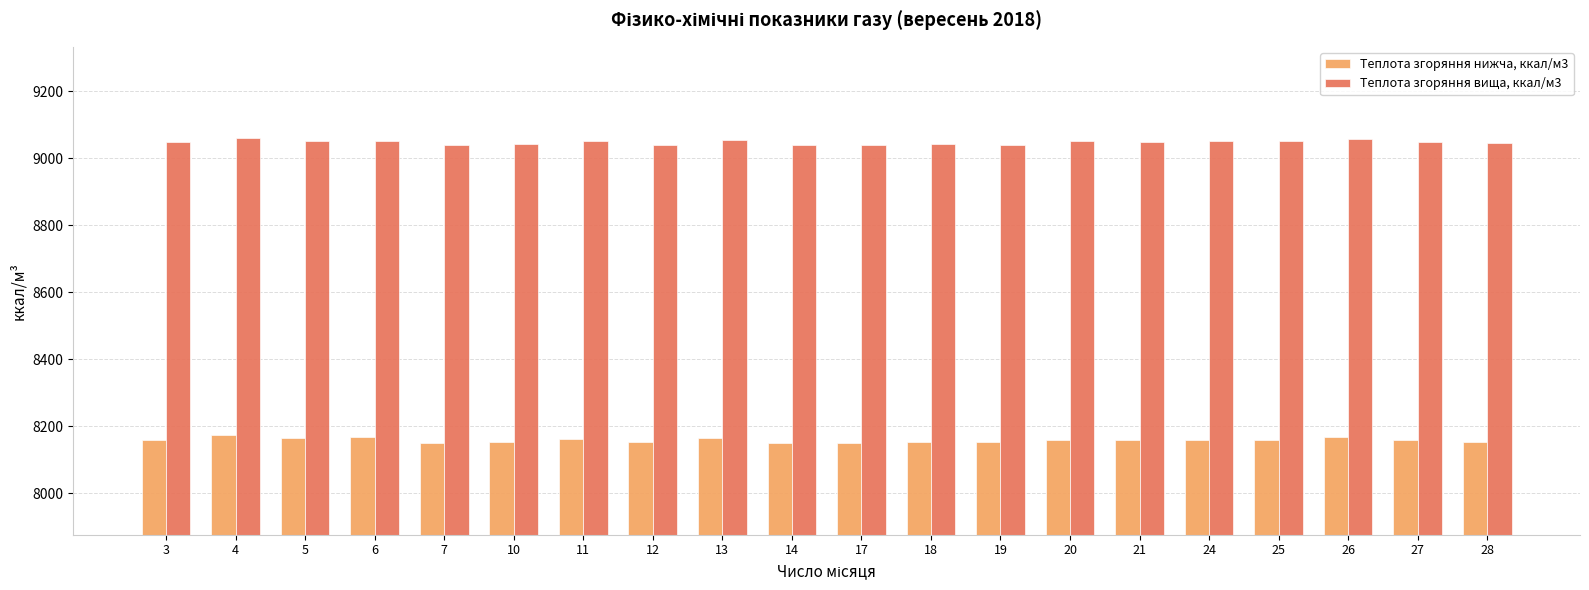

At which label does Теплота згоряння нижча, ккал/м3 first exceed 8158?

3